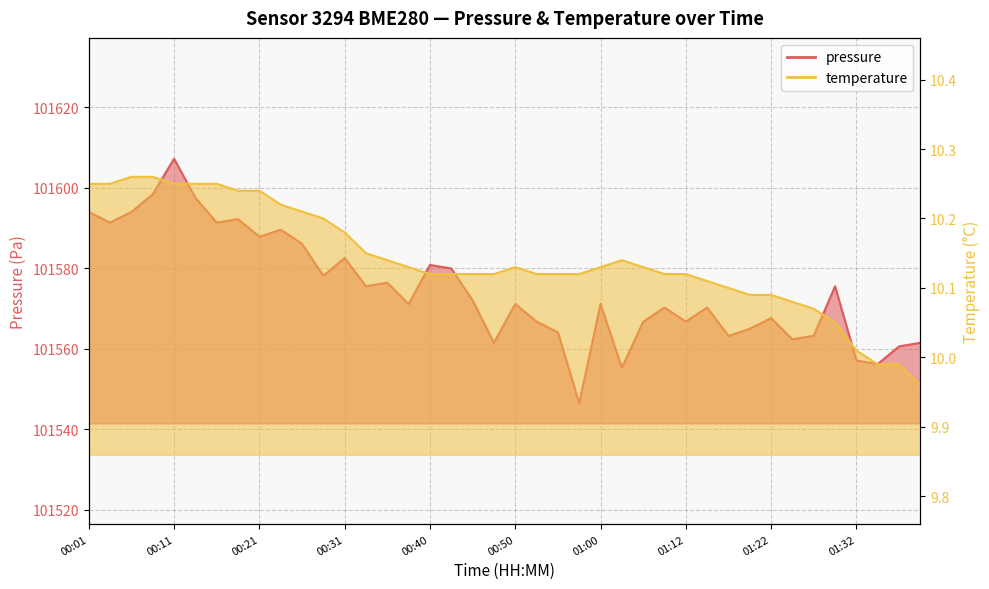

What is the smallest value displayed?

10.0